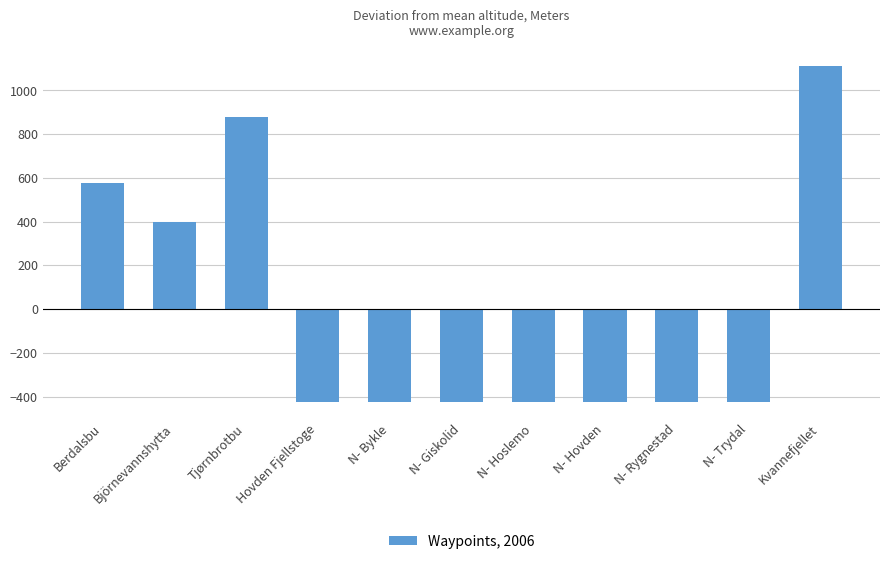

What is the minimum value shown in the chart?

-423.4